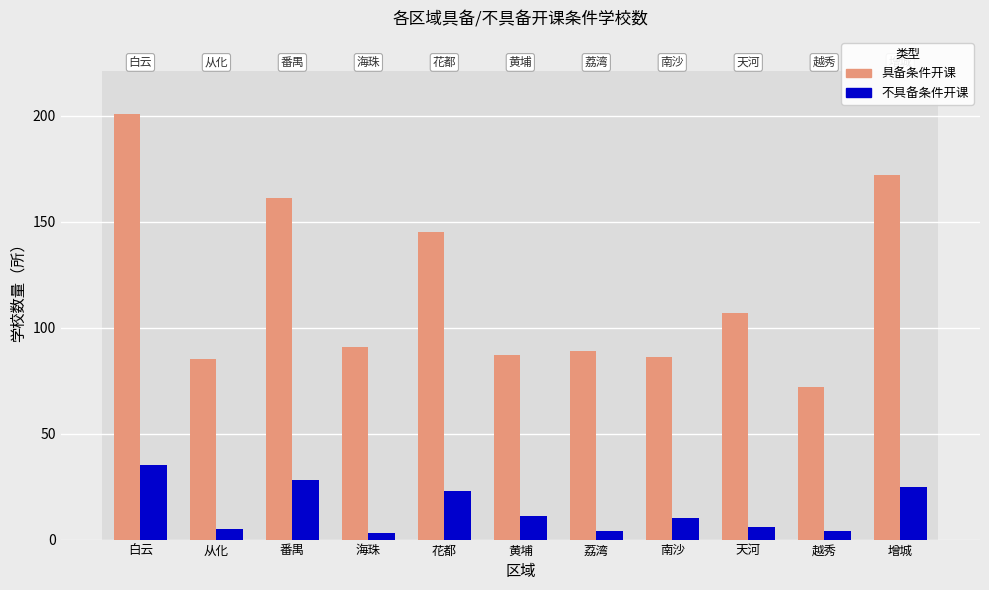

At how many categories does at least one series exceed 100?

5